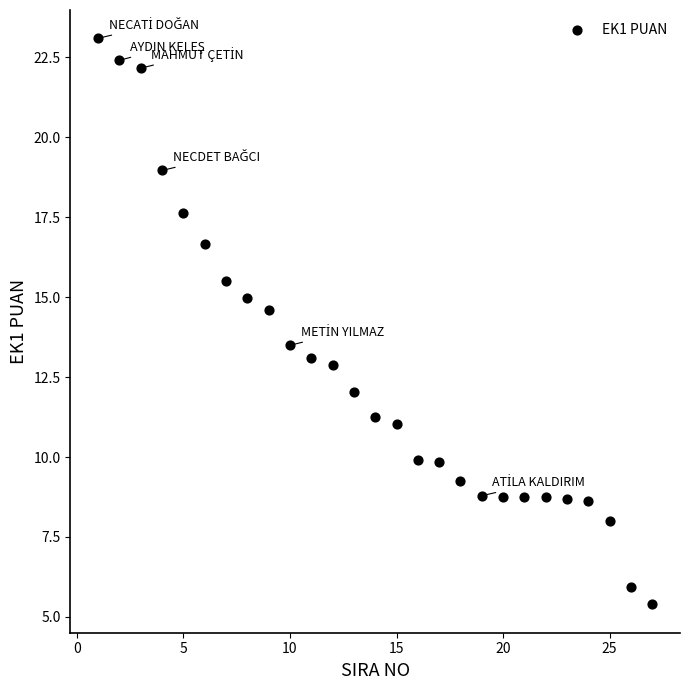

What is the range of X values (max minus min)?

26.0